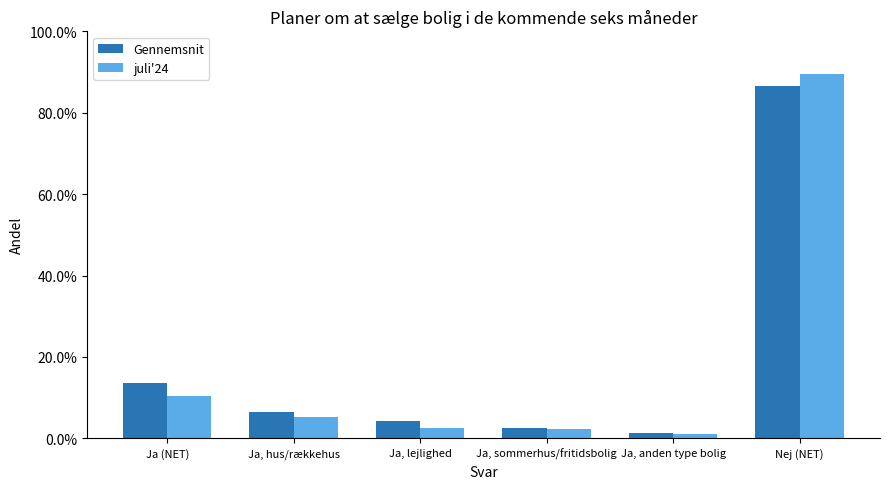

List the series in order of their overall mean, highest first.

Gennemsnit, juli'24